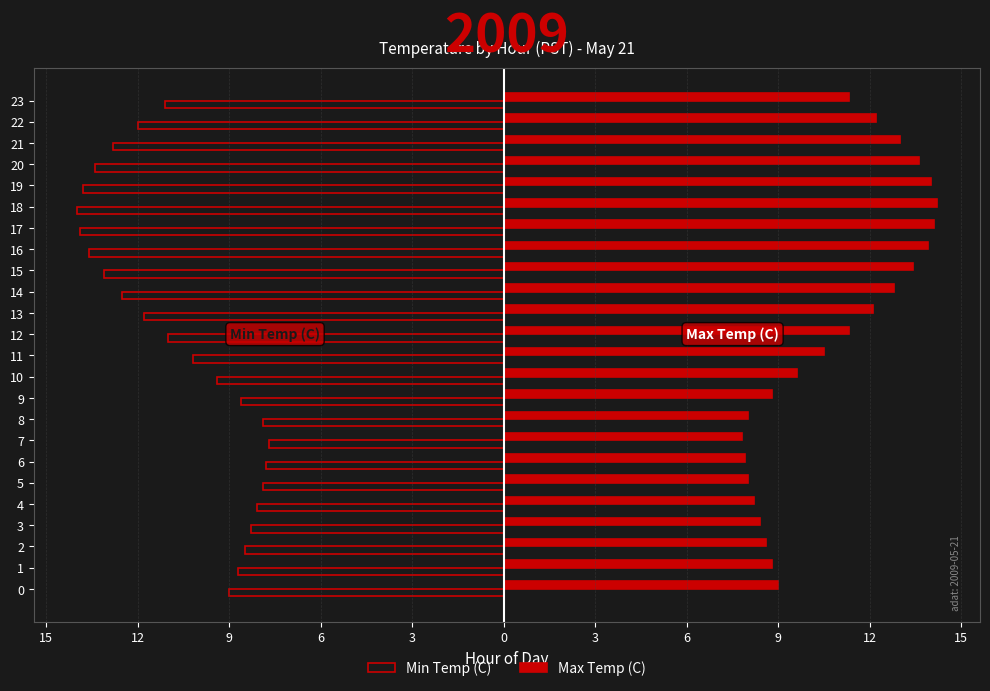

What is the minimum value shown in the chart?

-14.0